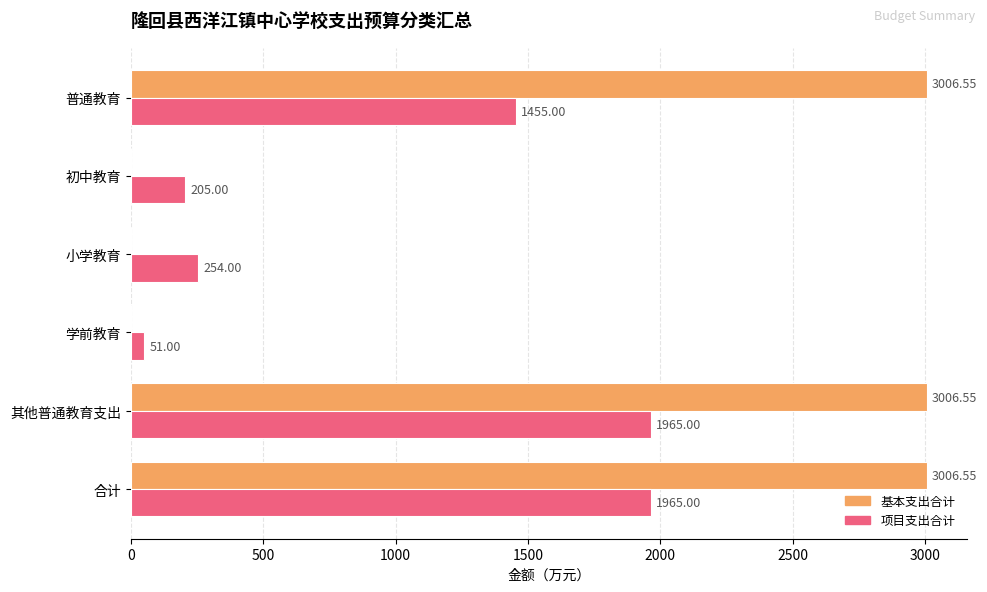

What is the sum of all 项目支出合计 values?

5895.0